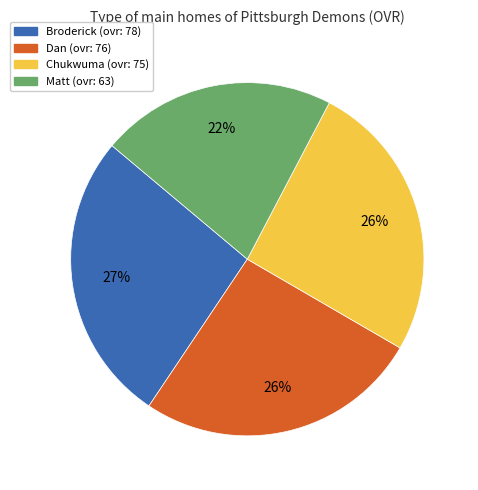

The Chukwuma slice represents 14% of the pie. True or false?

False